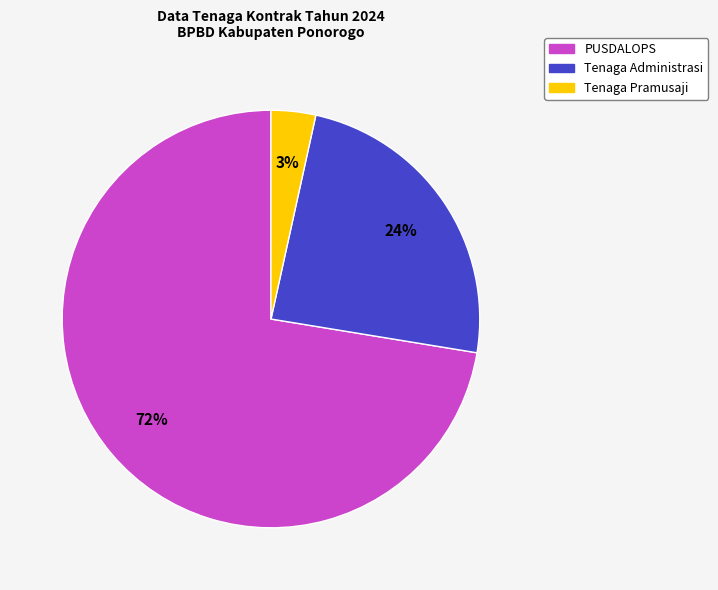

Combined, do Tenaga Pramusaji and Tenaga Administrasi account for over 50%?

No